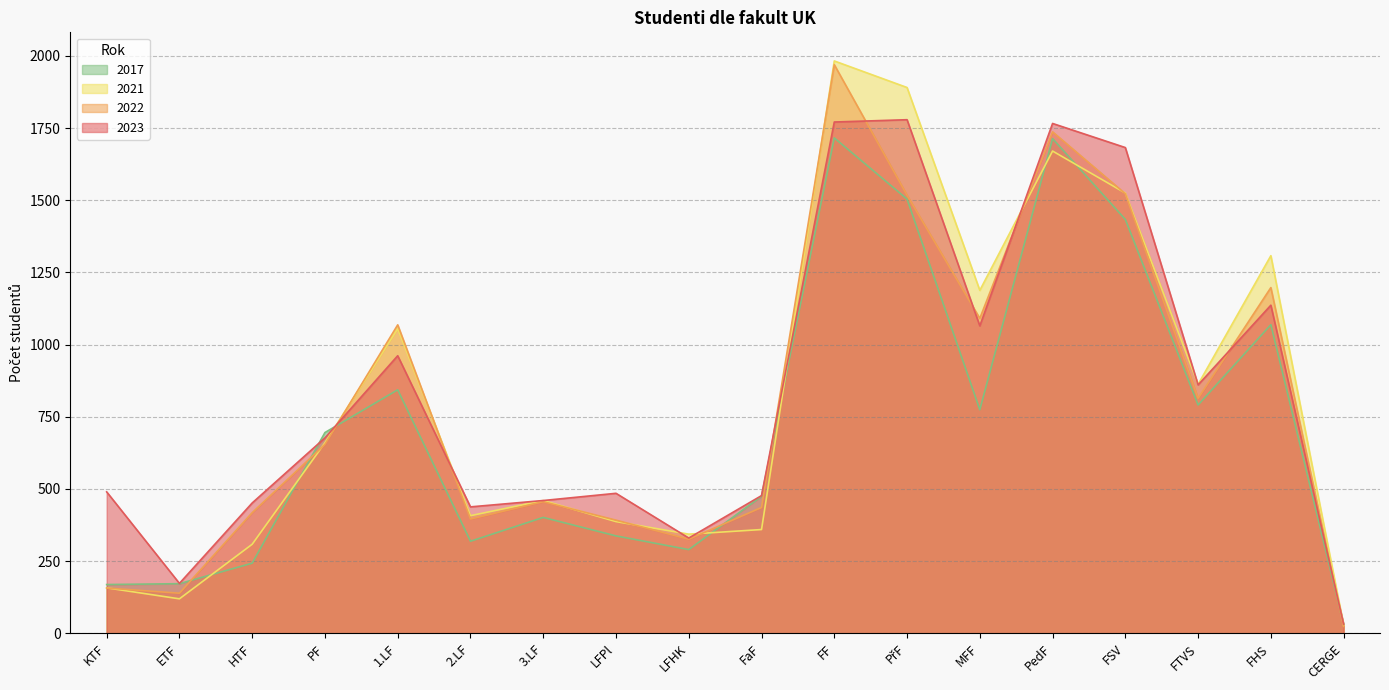

What is the difference between the maximum and second lowest values in the 2023 series?

1606.0